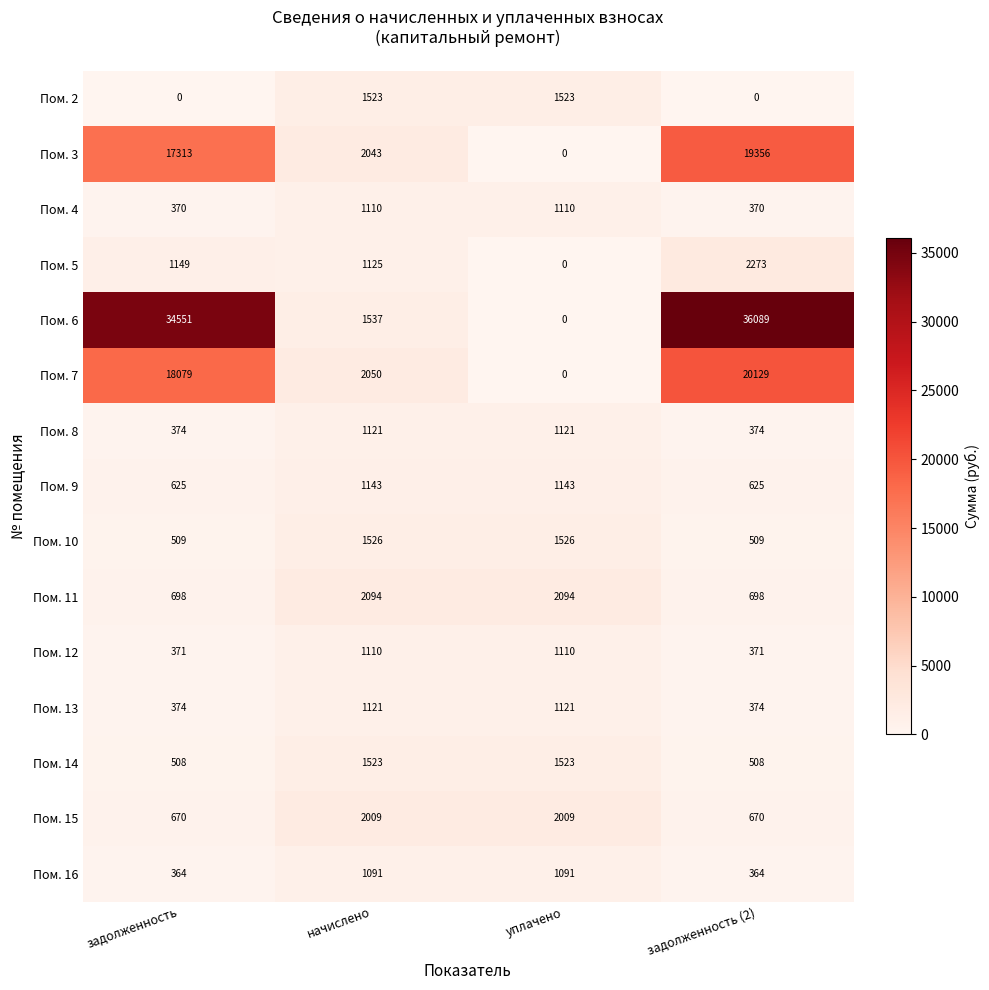

What is the maximum value for Пом. 5?

2273